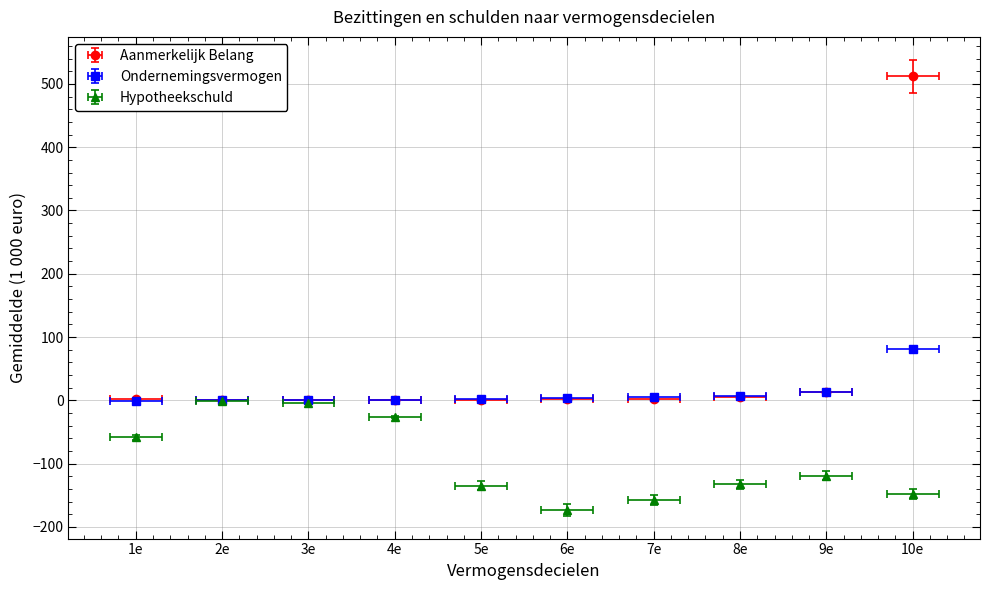

List the series in order of their peak value, highest first.

Aanmerkelijk Belang, Ondernemingsvermogen, Hypotheekschuld